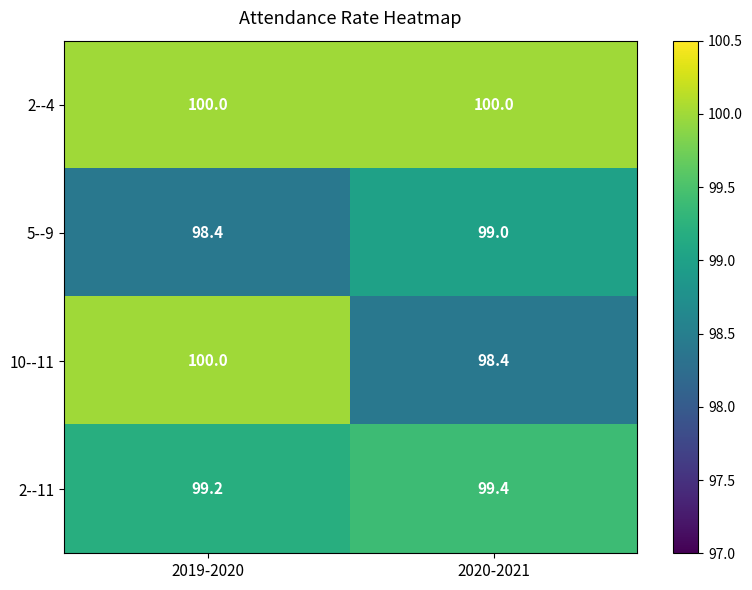

What value does the 10--11 series have at 2019-2020?

100.0